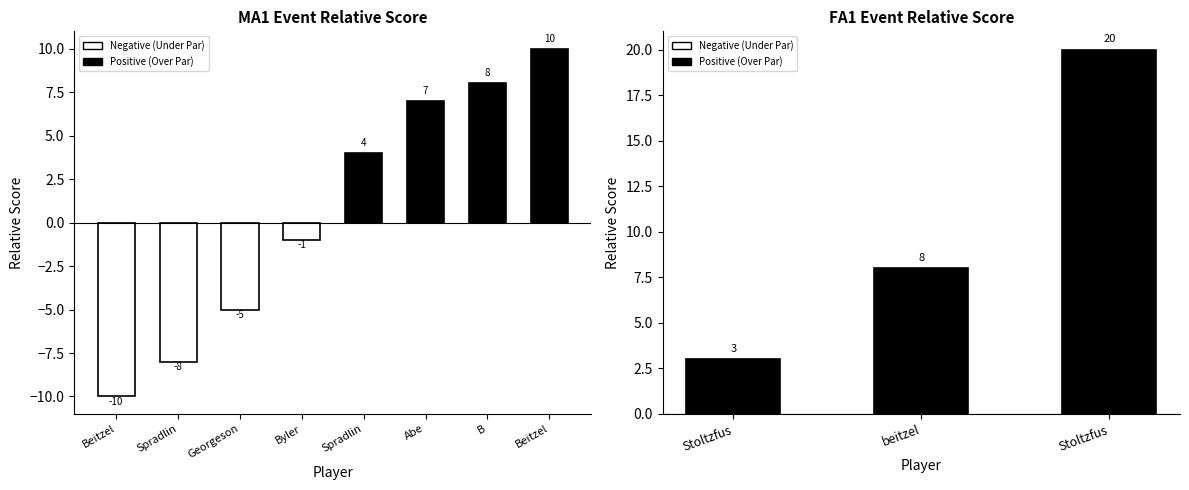

The value at B is 2. True or false?

False